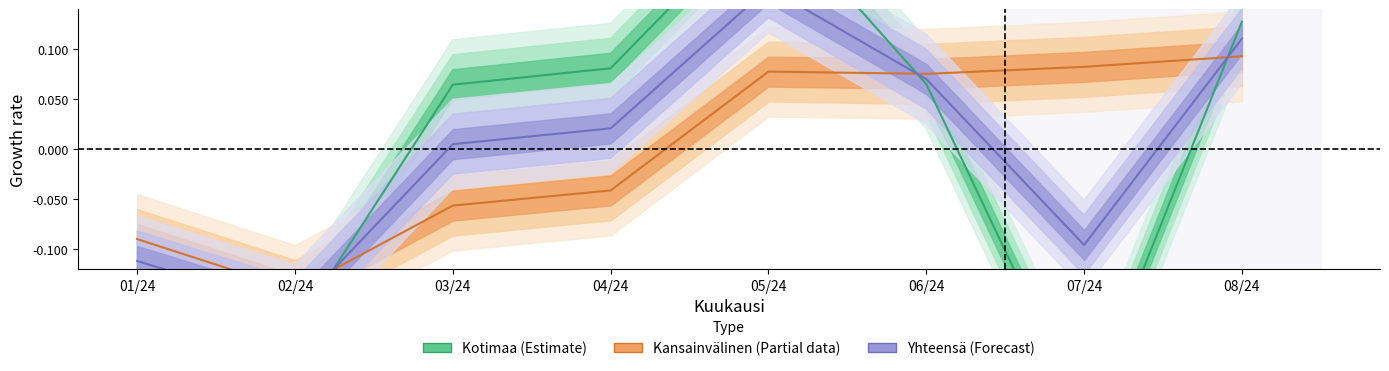

At which label does Kotimaa first exceed 0?

03/24